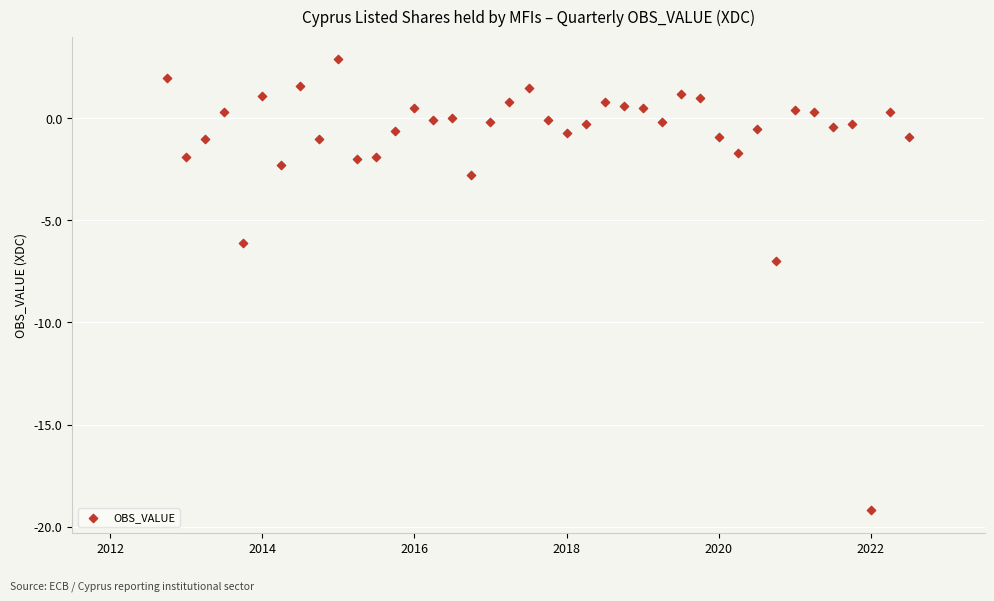

What Y value in the scatter plot is closest to -8?

-7.0